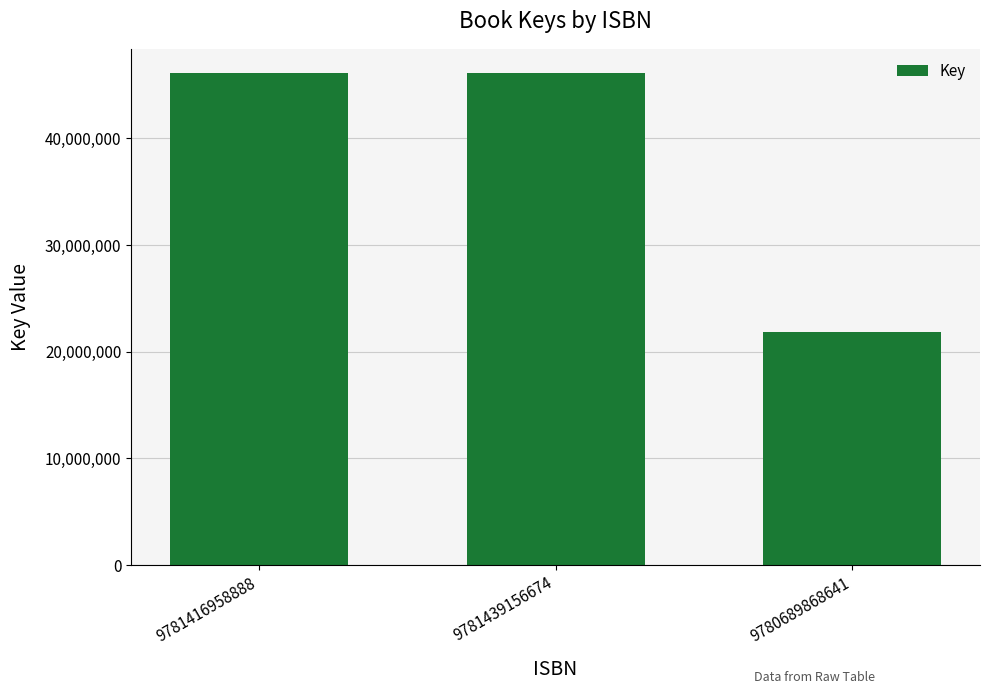

Reading right to left, what are all the values shown in this chart?

9780689868641=21809277	9781439156674=46095117	9781416958888=46095117